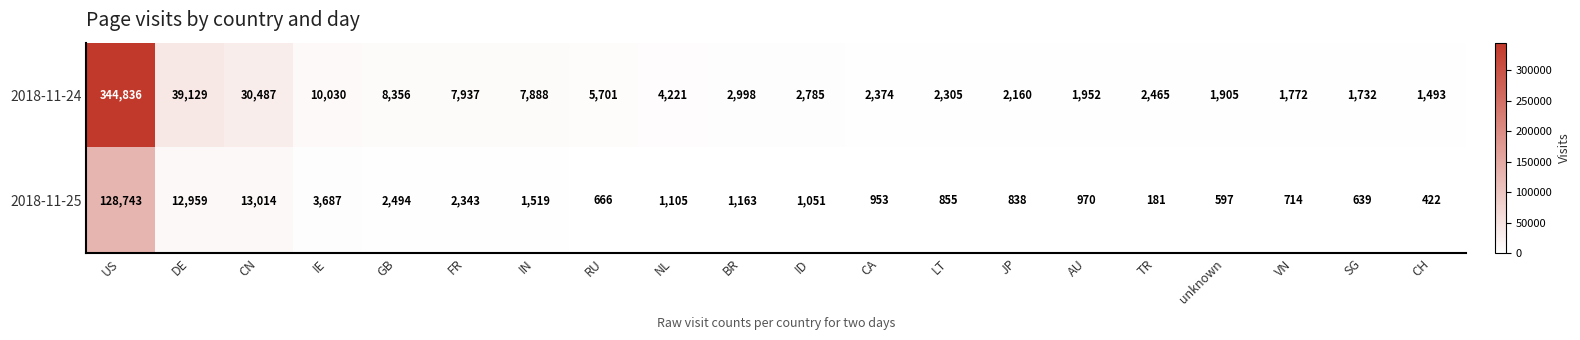

Rank the series by their maximum value, from highest to lowest.

2018-11-24, 2018-11-25